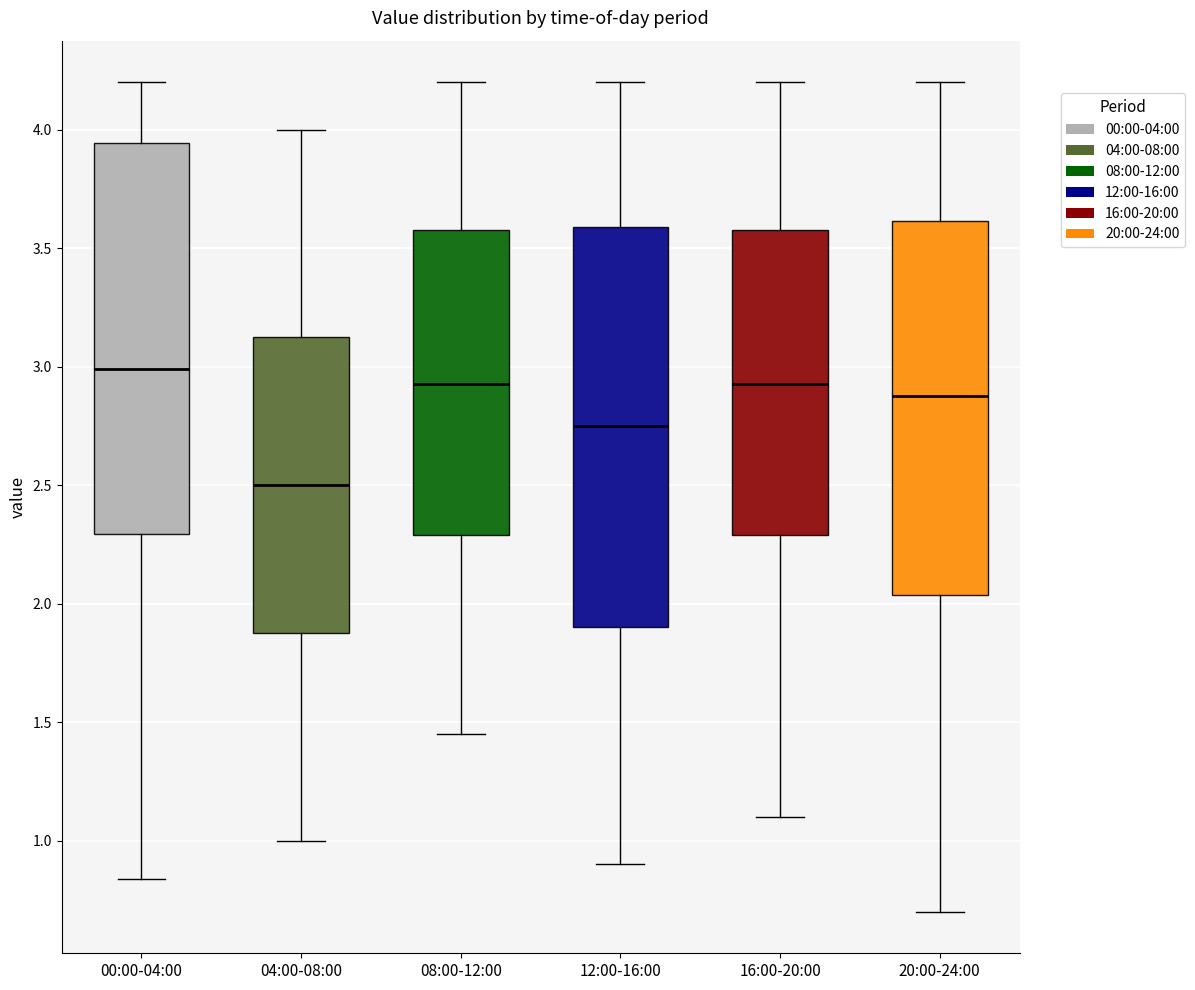

Which box's median line is the lowest?

04:00-08:00